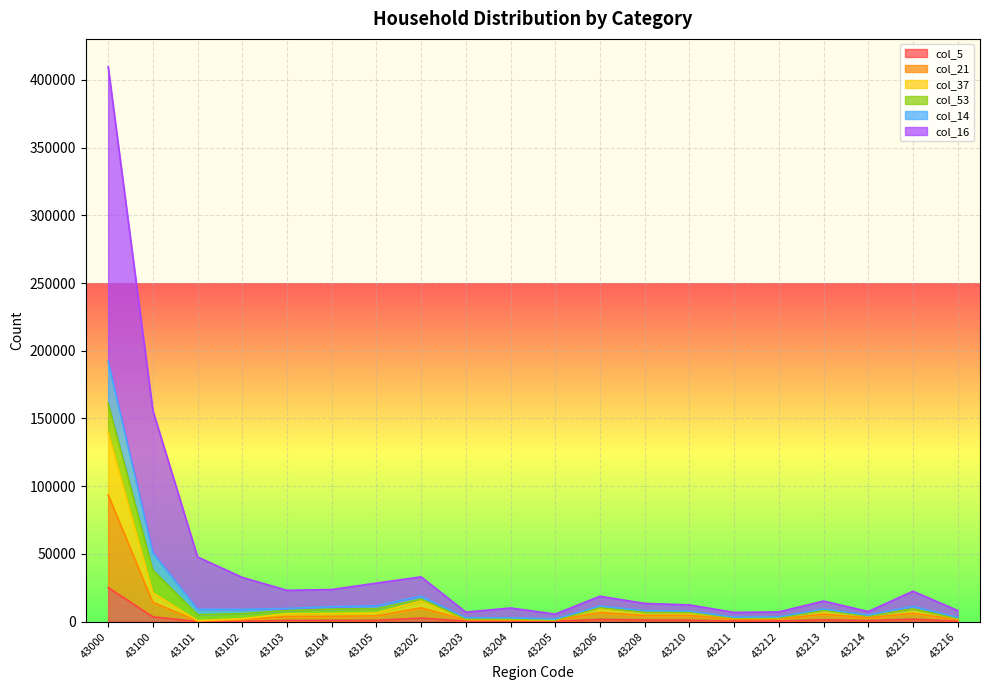

At which category is the sum across all series the highest?

43000